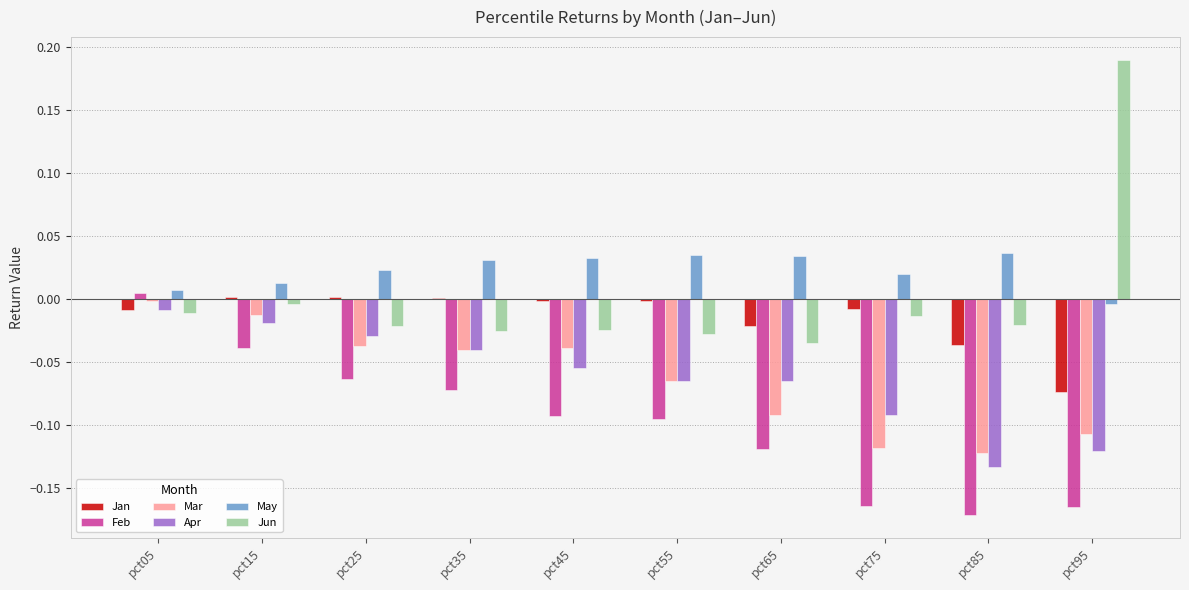

At which label is Feb closest to 0?

pct05